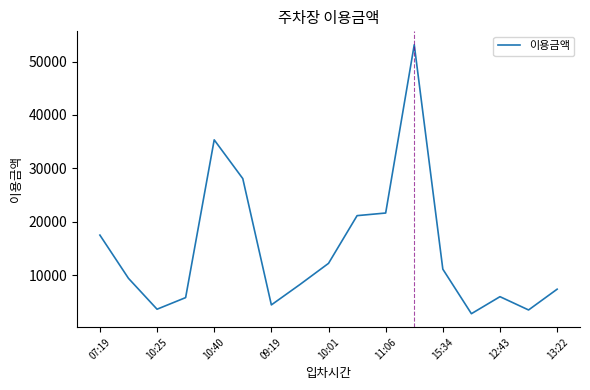

What is the smallest value displayed?

2835